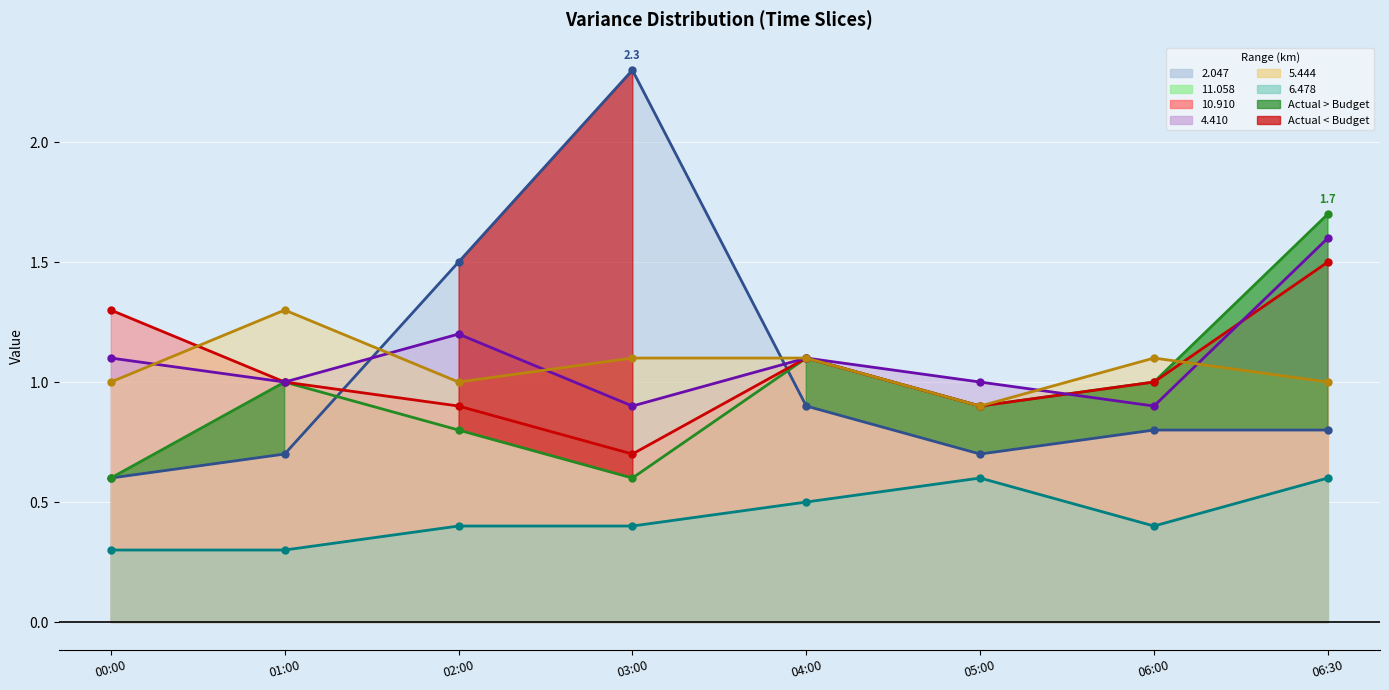

The value of 6.478 line at 06:00 is 0.7. True or false?

False